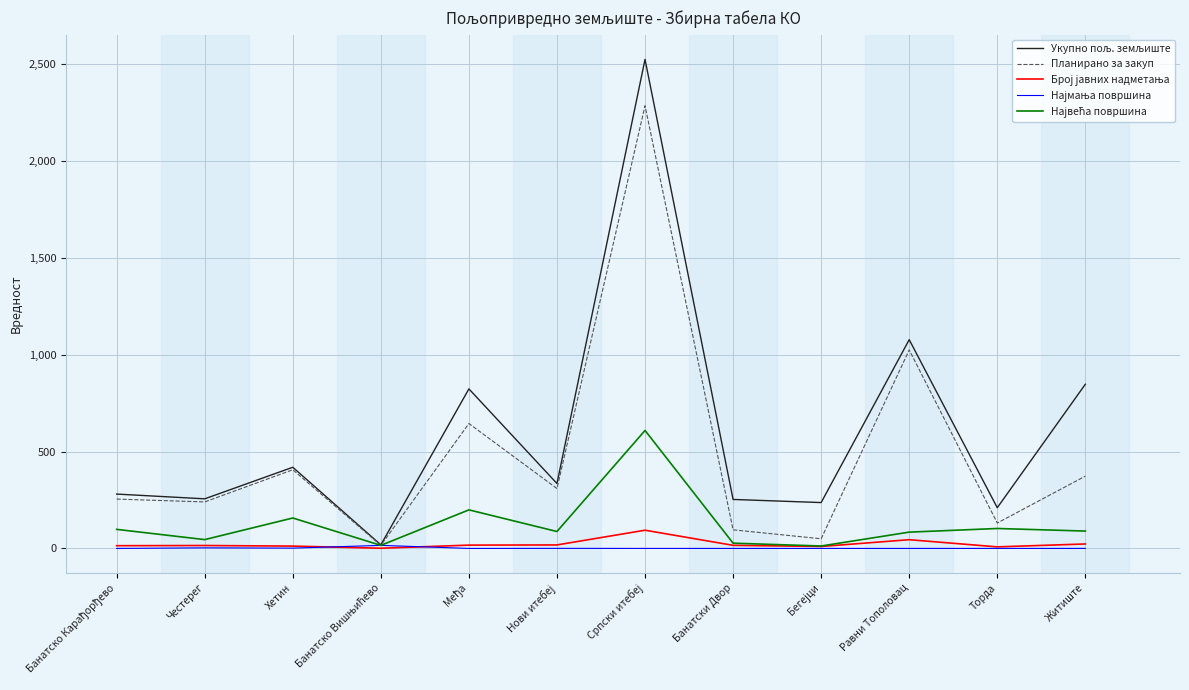

How many lines are shown in the chart?

5